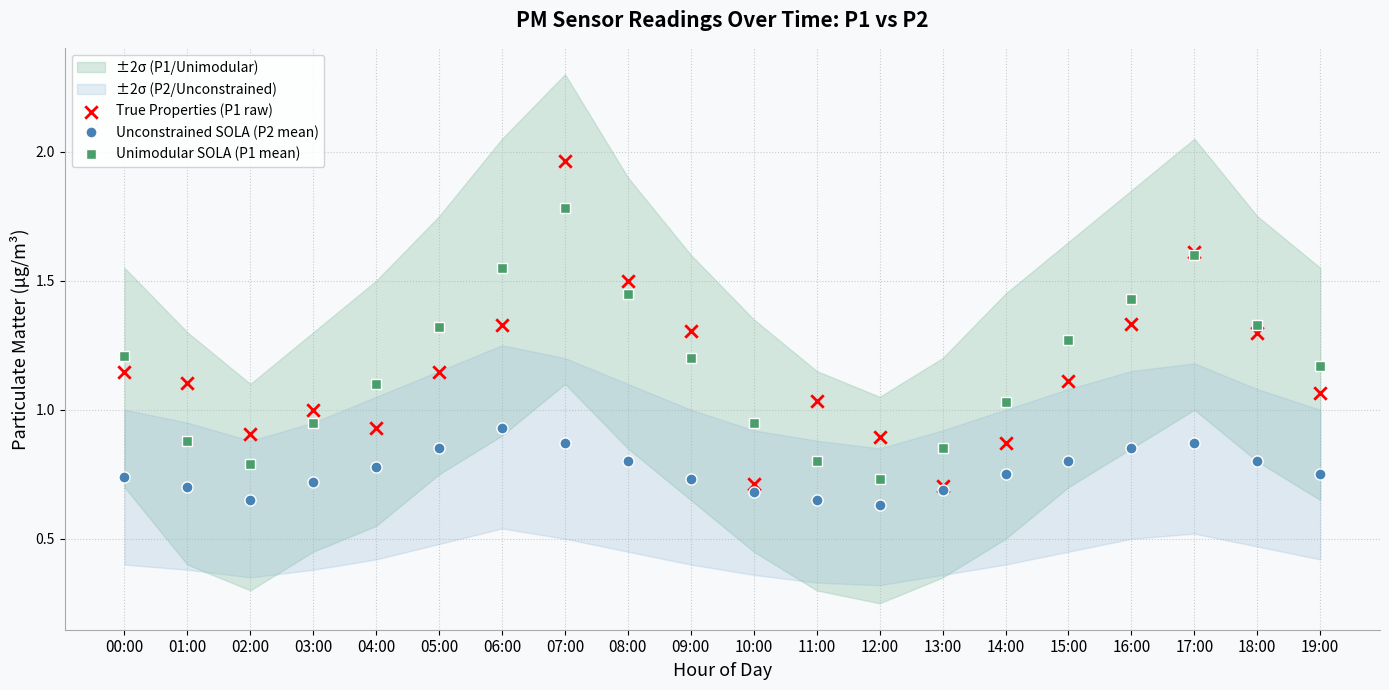

Which series has the largest total across all categories?

Unimodular SOLA (P1 mean)